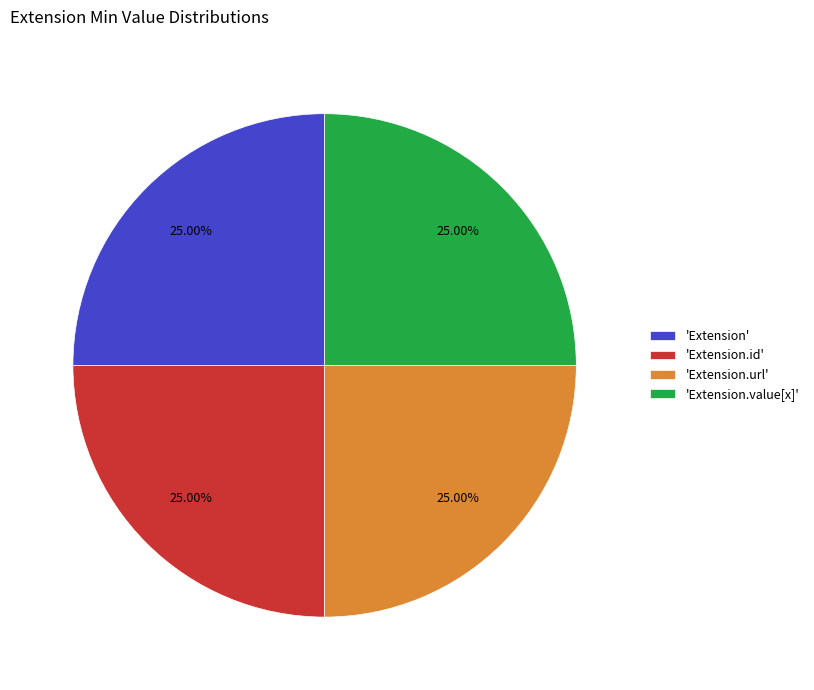

Approximately how many times larger is the value at 'Extension.id' compared to 'Extension.value[x]'?

1.0